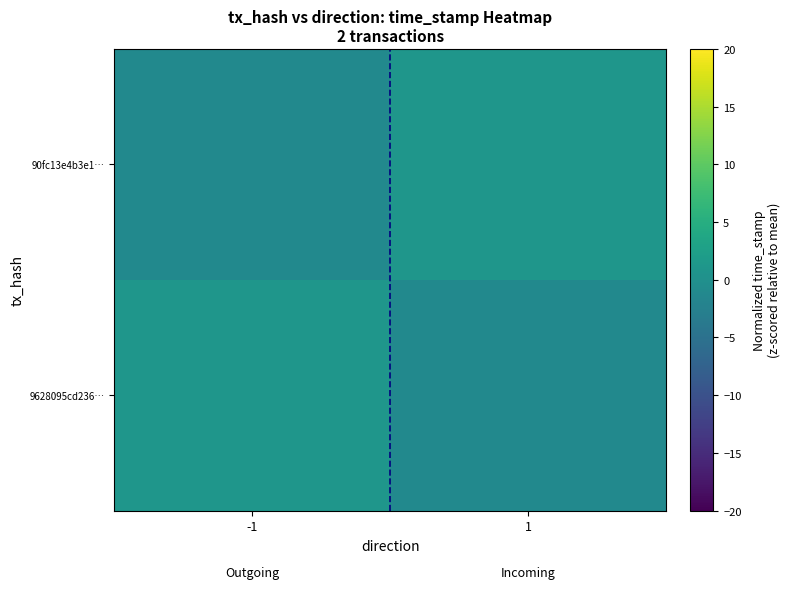

What is the smallest value displayed?

-1